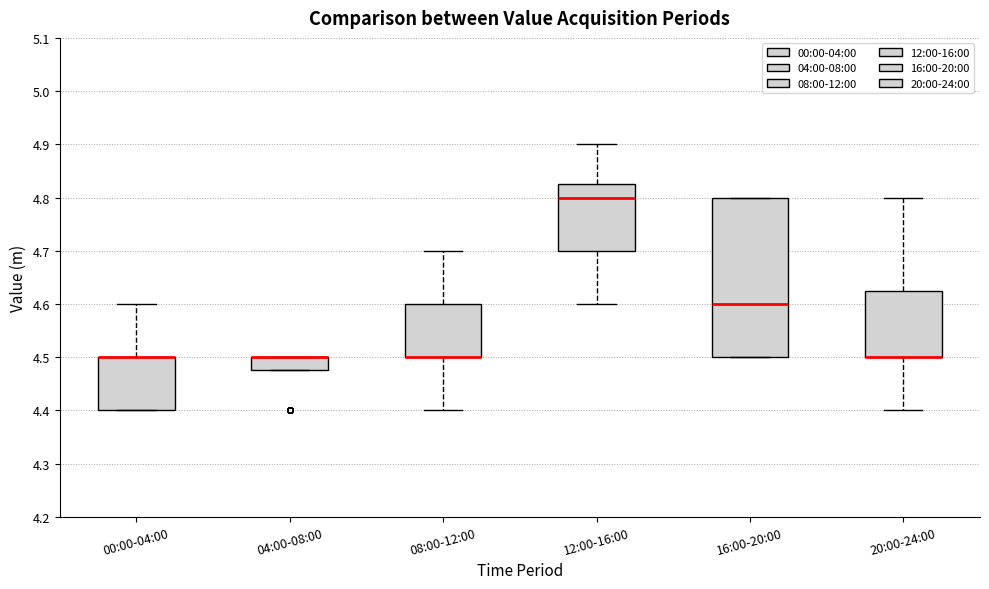

Reading left to right, read every box against the y-axis: the position of its median line, the range the box covers, and the ends of its whiskers. The values are not printed on the chart, so give them approximately, as read against the axis.

00:00-04:00: median 4.50 (drawn on the box's upper edge), box 4.40 to 4.50, whiskers 4.40 to 4.60
04:00-08:00: median 4.50 (drawn on the box's upper edge), box 4.48 to 4.50, whiskers 4.48 to 4.50
08:00-12:00: median 4.50 (drawn on the box's lower edge), box 4.50 to 4.60, whiskers 4.40 to 4.70
12:00-16:00: median 4.80, box 4.70 to 4.83, whiskers 4.60 to 4.90
16:00-20:00: median 4.60, box 4.50 to 4.80, whiskers 4.50 to 4.80
20:00-24:00: median 4.50 (drawn on the box's lower edge), box 4.50 to 4.63, whiskers 4.40 to 4.80